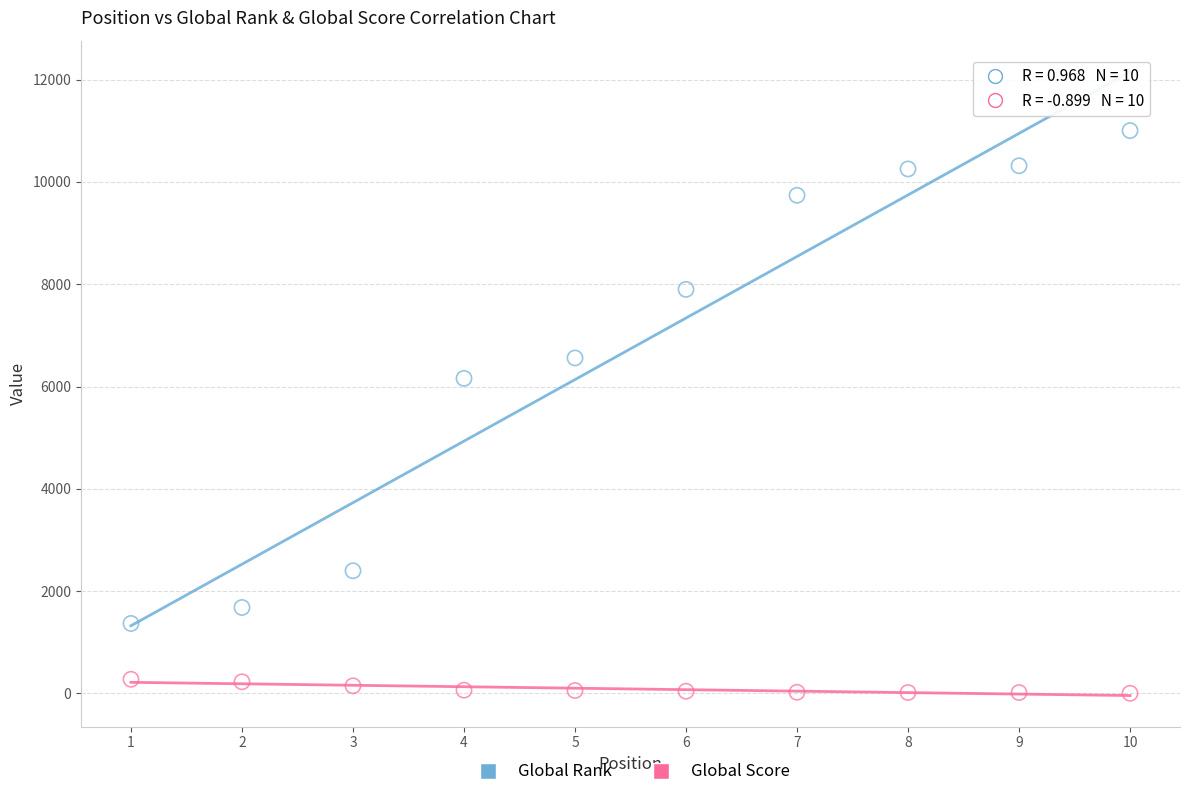

Across all series, what Y value is closest to 5503?

6159